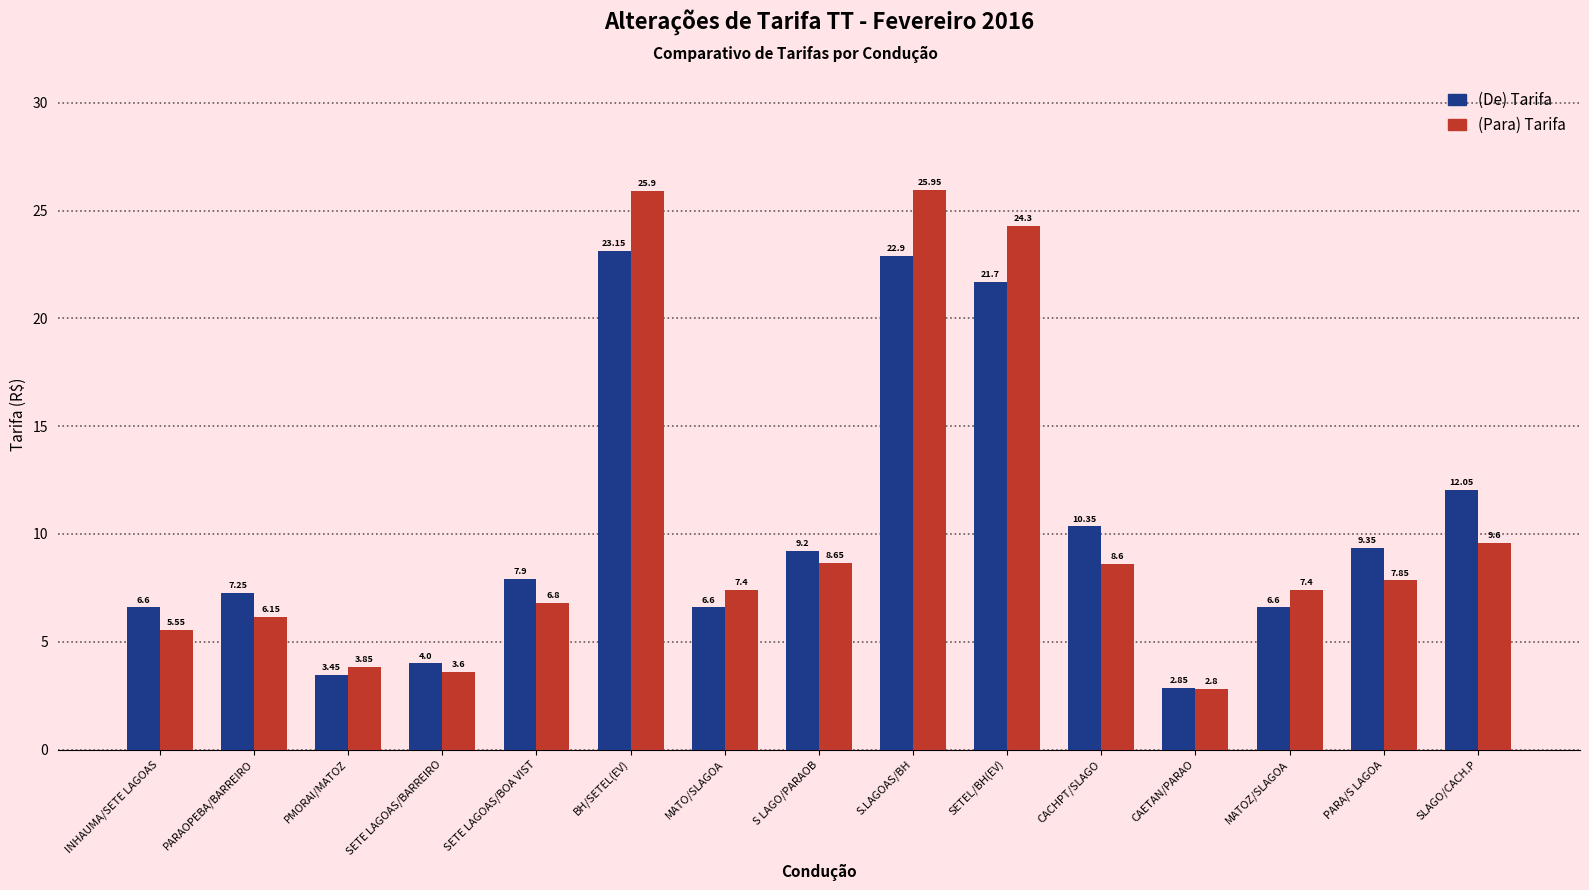

The value of (Para) Tarifa at SETEL/BH(EV) is 24.3. True or false?

True